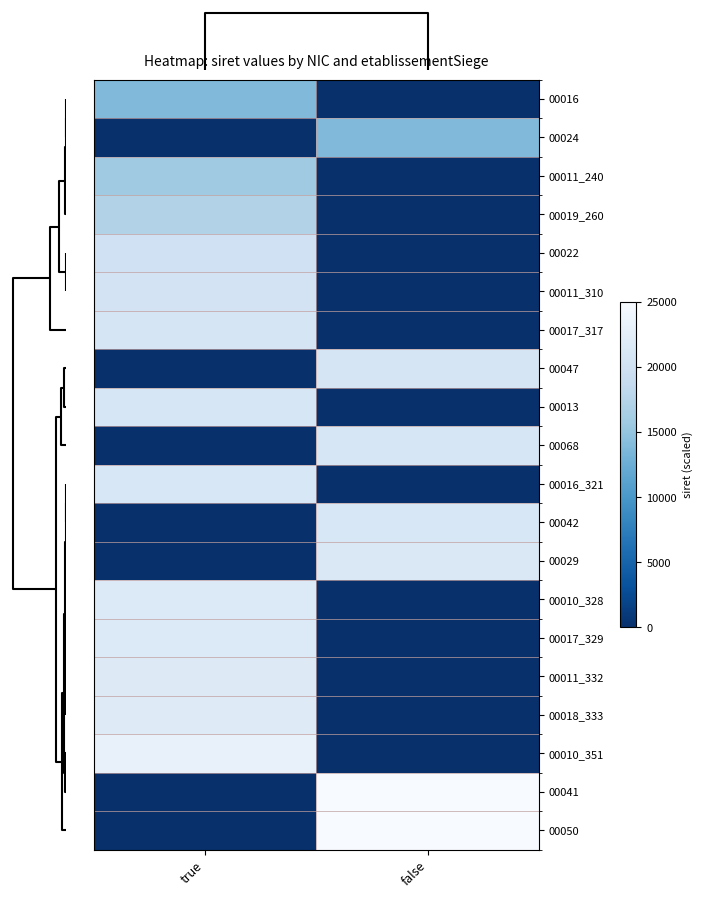

How many categories are shown in the chart?

2